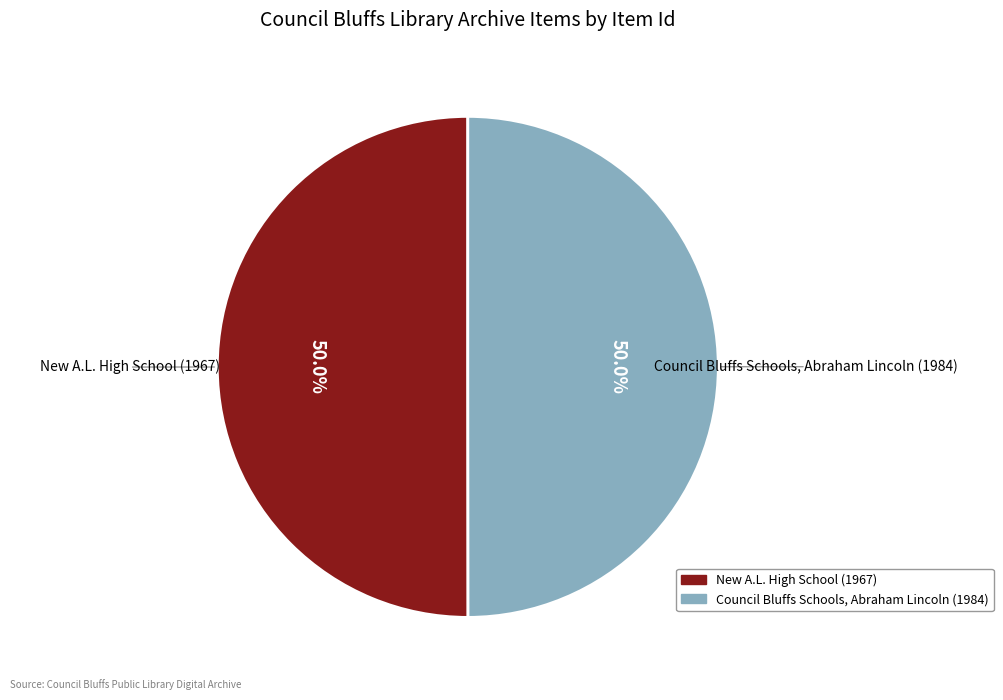

How many slices are in this pie chart?

2